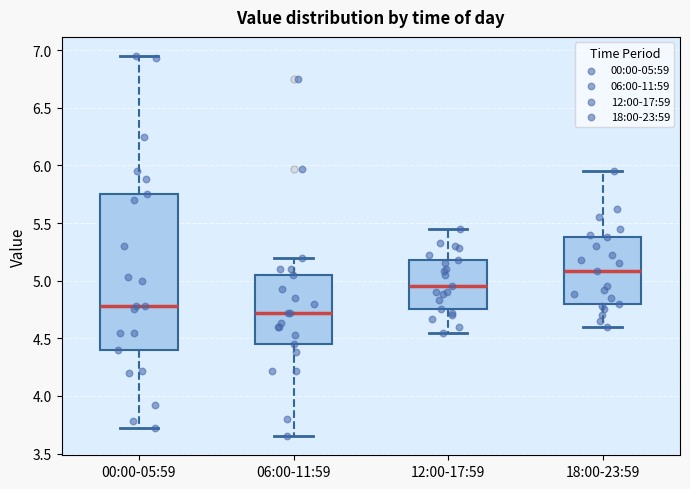

Where does the lower whisker of the box for 06:00-11:59 end on the y-axis? The values are not printed on the chart, so give them approximately, as read against the axis.

3.65